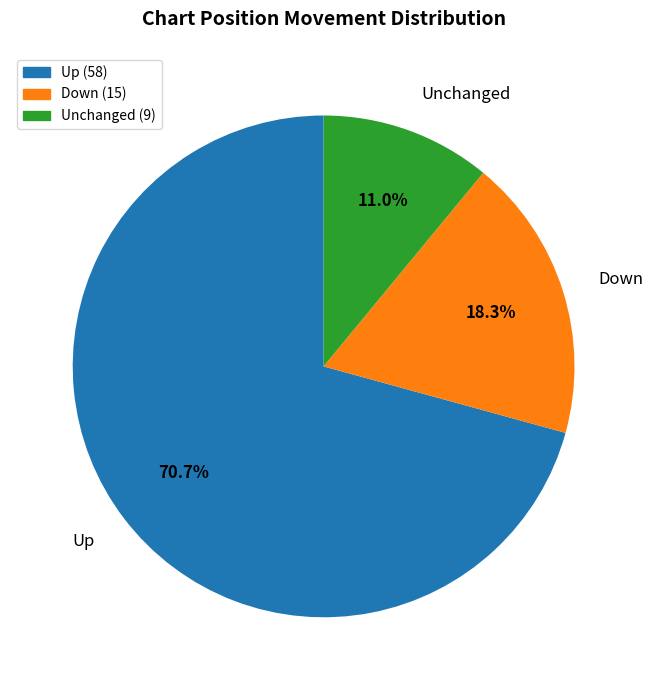

What is the ratio of the value at Down to the value at Up?

0.3